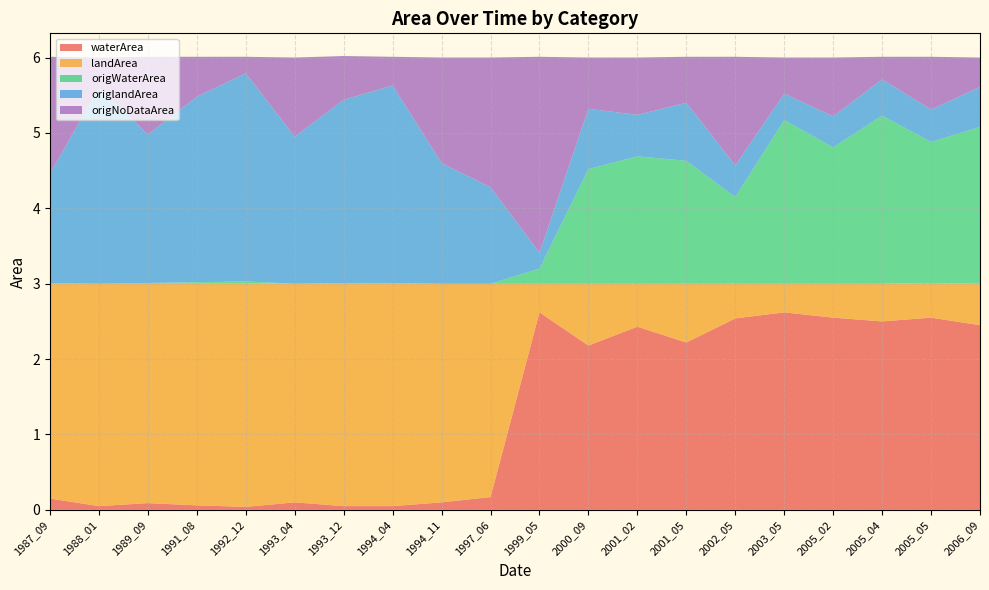

Reading right to left, extract all data points from this chart.

waterArea: 2.5	2.5	2.5	2.5	2.6	2.5	2.2	2.4	2.2	2.6	0.2	0.1	0.1	0.1	0.1	0.0	0.1	0.1	0.1	0.1
landArea: 0.6	0.5	0.5	0.5	0.4	0.5	0.8	0.6	0.8	0.4	2.8	2.9	3.0	3.0	2.9	3.0	3.0	2.9	3.0	2.9
origWaterArea: 2.1	1.9	2.2	1.8	2.2	1.1	1.6	1.7	1.5	0.2	0.0	0.0	0.0	0.0	0.0	0.0	0.0	0.0	0.0	0.0
origlandArea: 0.5	0.4	0.5	0.4	0.3	0.4	0.8	0.6	0.8	0.2	1.3	1.6	2.6	2.4	1.9	2.8	2.5	2.0	2.6	1.4
origNoDataArea: 0.4	0.7	0.3	0.8	0.5	1.4	0.6	0.8	0.7	2.6	1.7	1.4	0.4	0.6	1.1	0.2	0.5	1.0	0.4	1.6